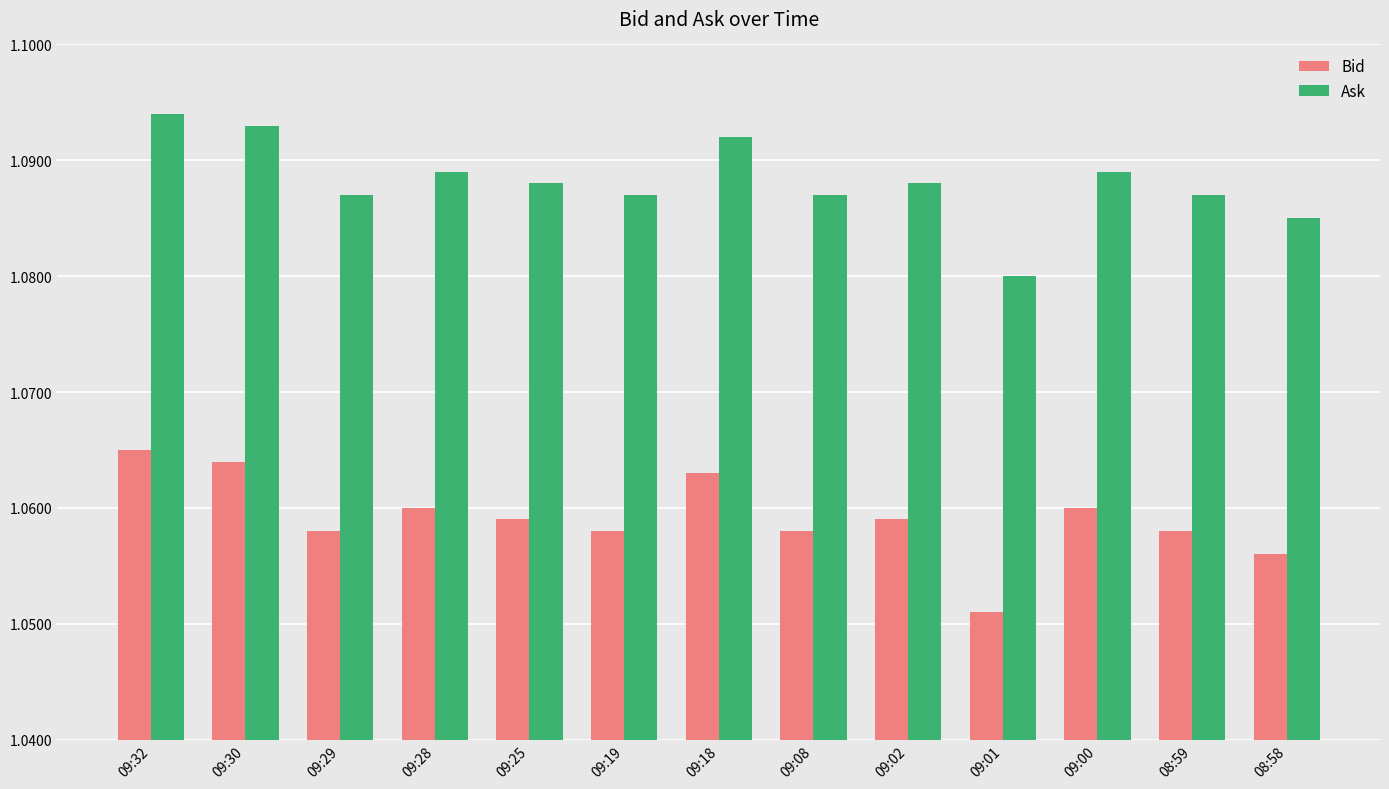

At how many categories does at least one series exceed 1?

13